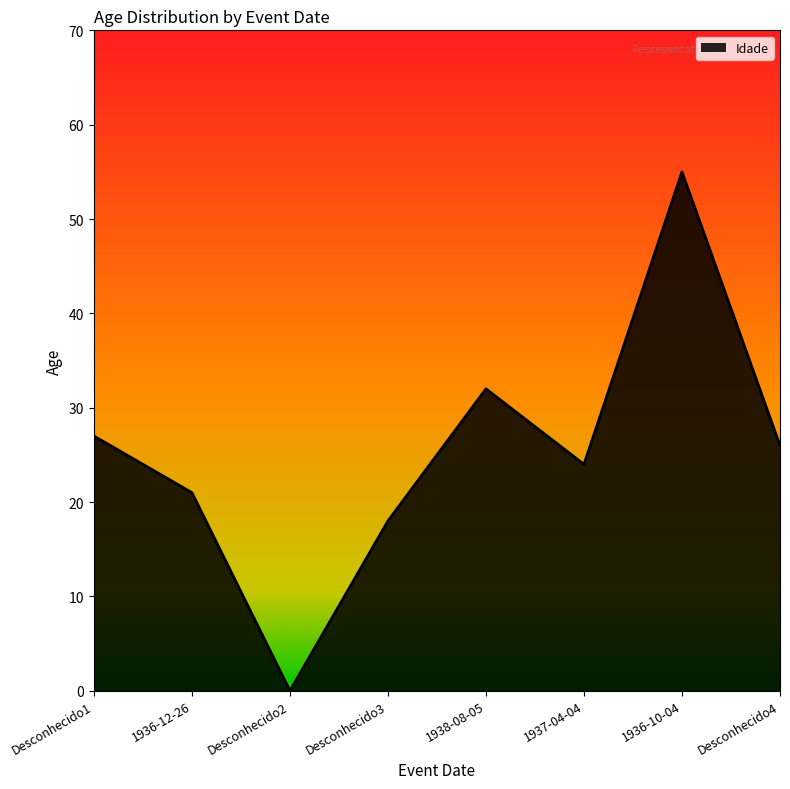

At which category does the data reach its first local valley?

Desconhecido2